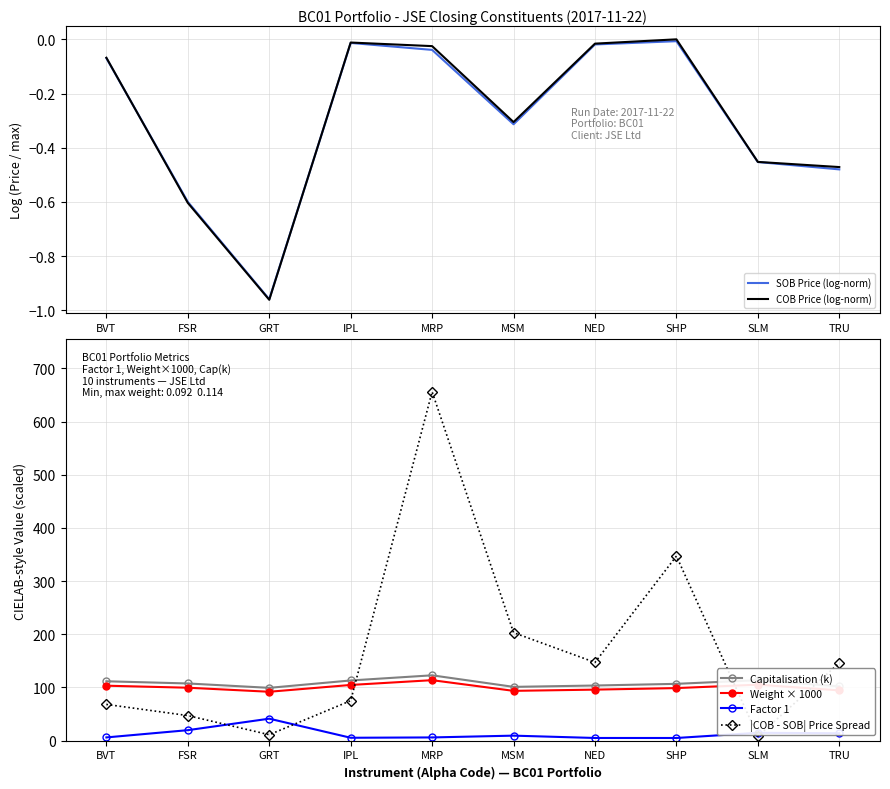

True or false: Factor 1 and Capitalisation (k) cross at least once.

False